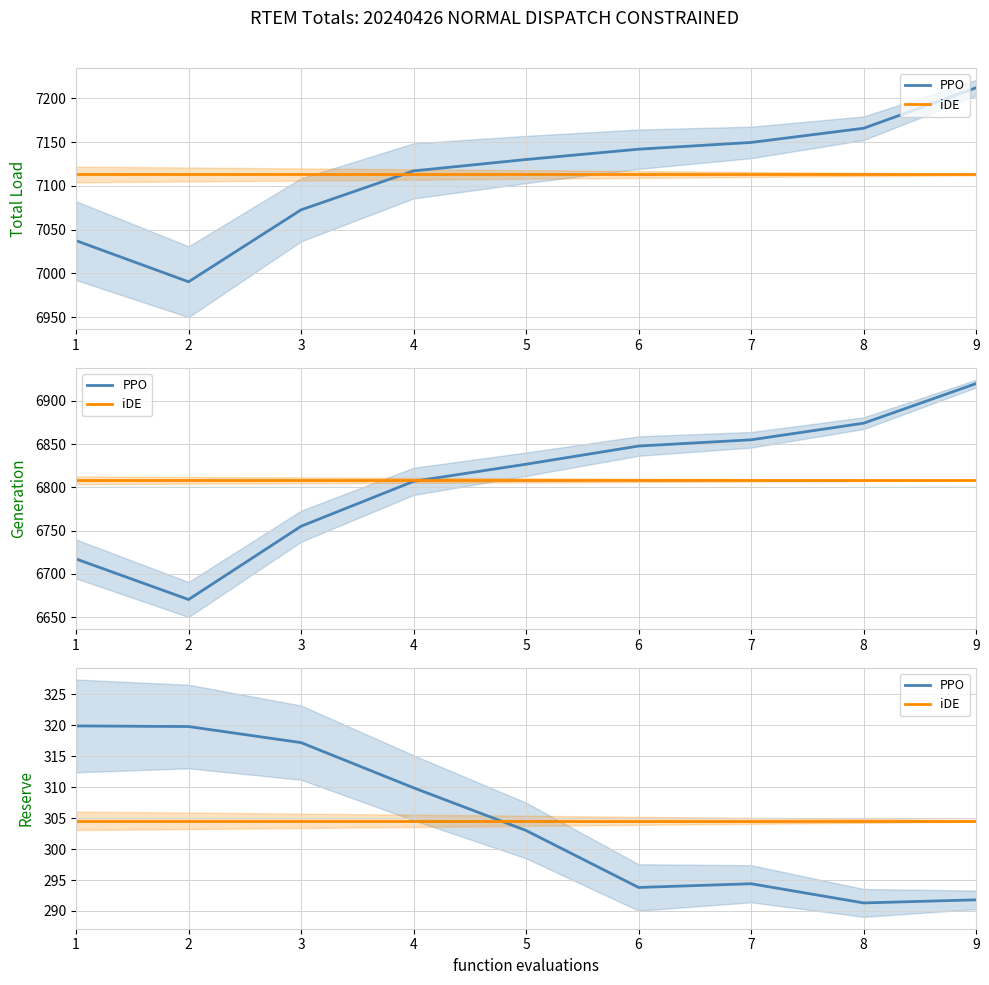

How many lines are shown in the chart?

2